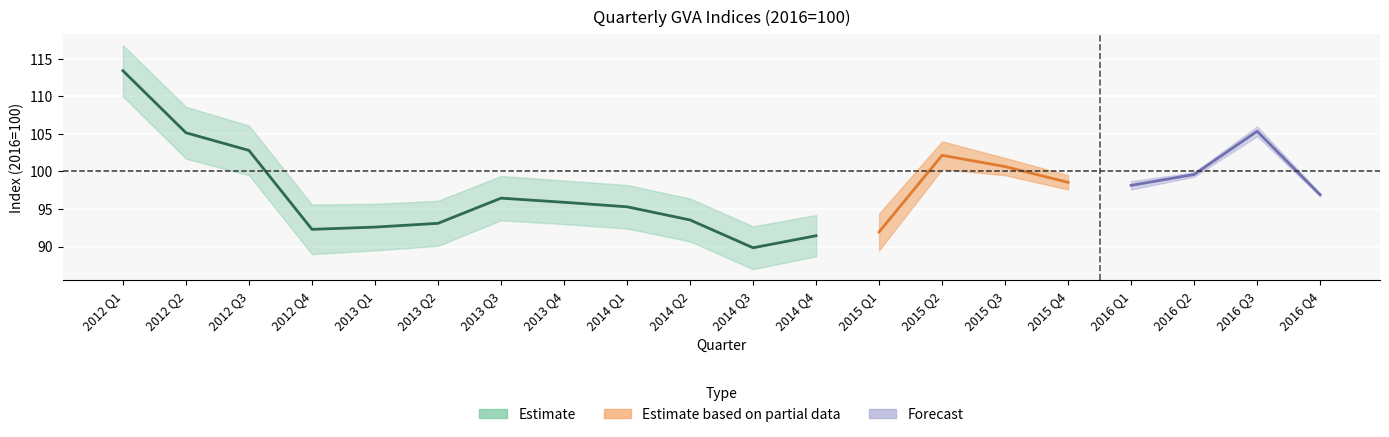

The value of Total at 2014 Q4 is 94.2. True or false?

True